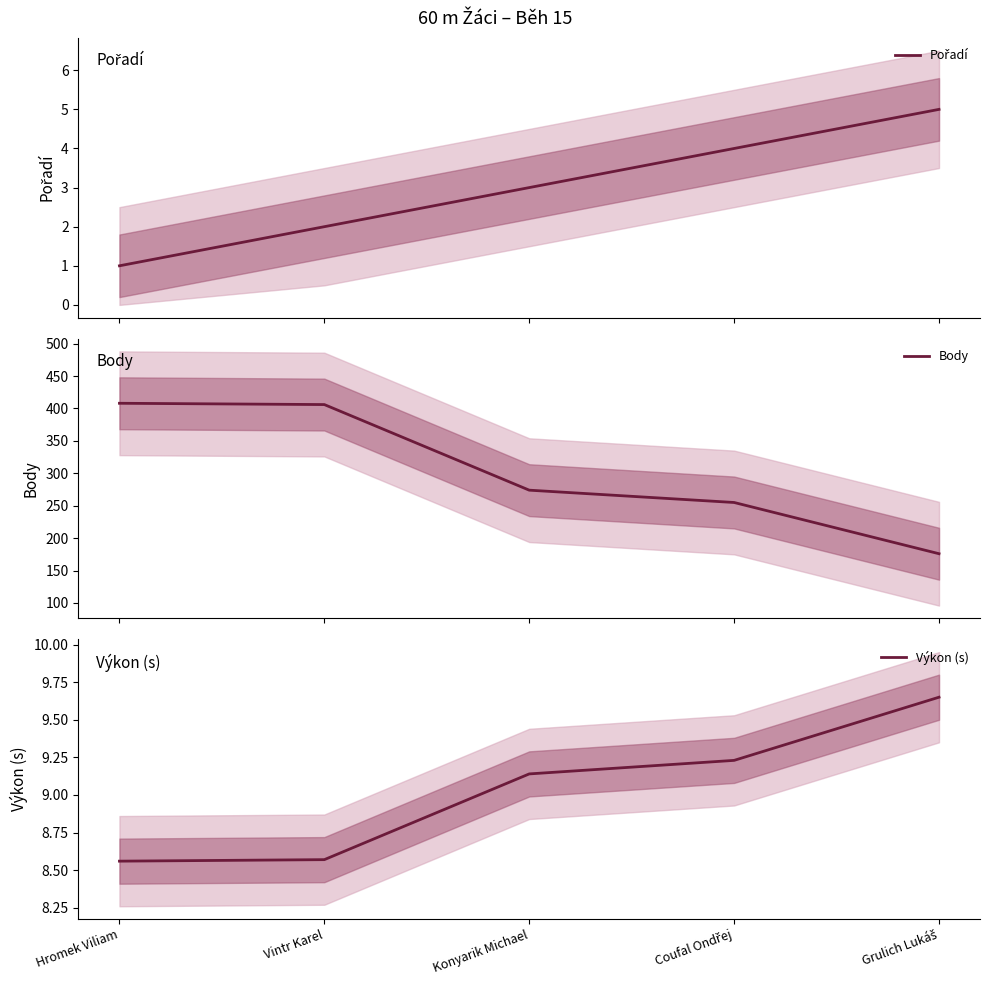

What is the difference between the second highest and second lowest values in the Výkon (s) series?

0.7